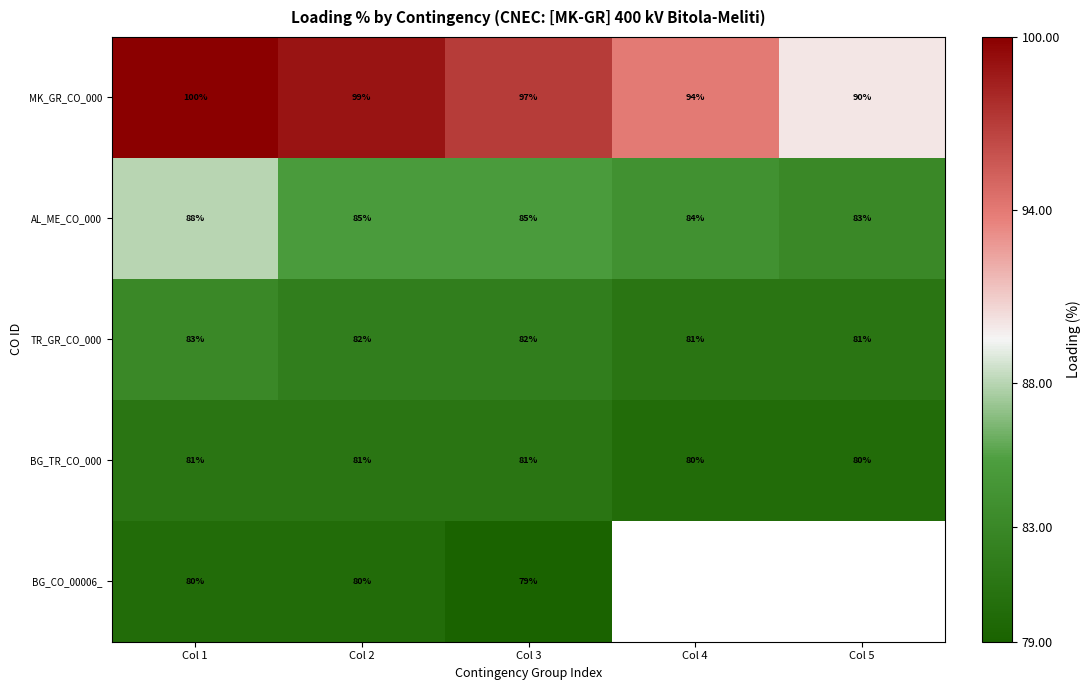

What is the sum of all AL_ME_CO_000 values?

425